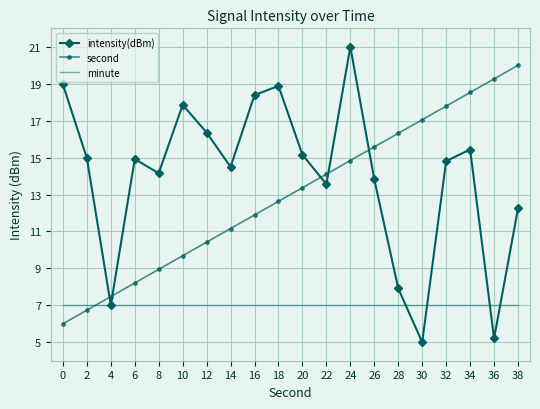

Rank the series by their maximum value, from lowest to highest.

minute, second, intensity(dBm)